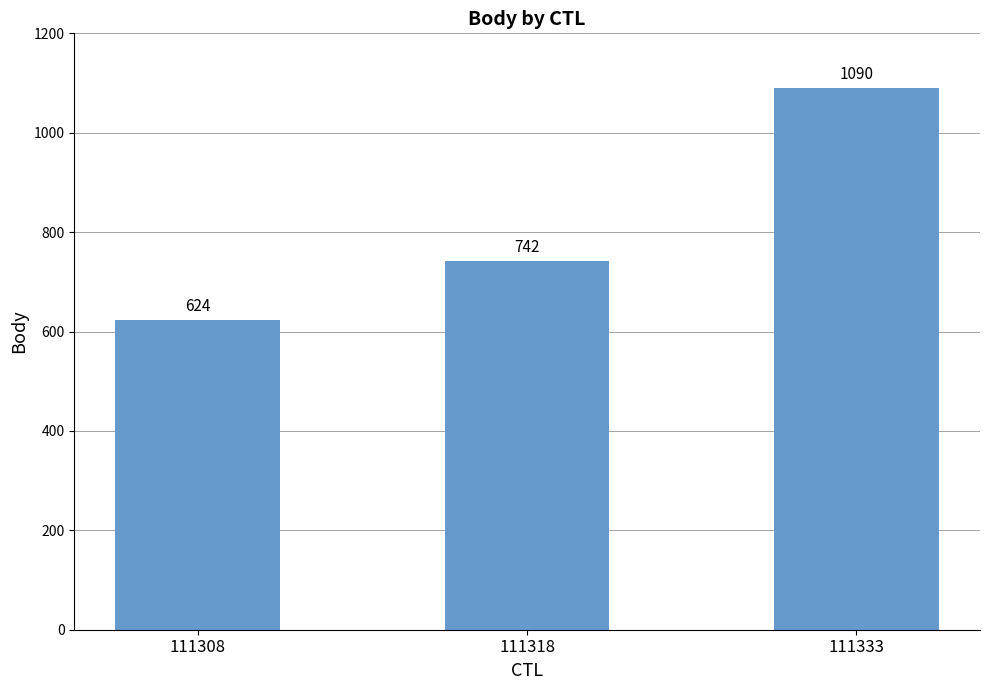

What is the minimum value shown in the chart?

624